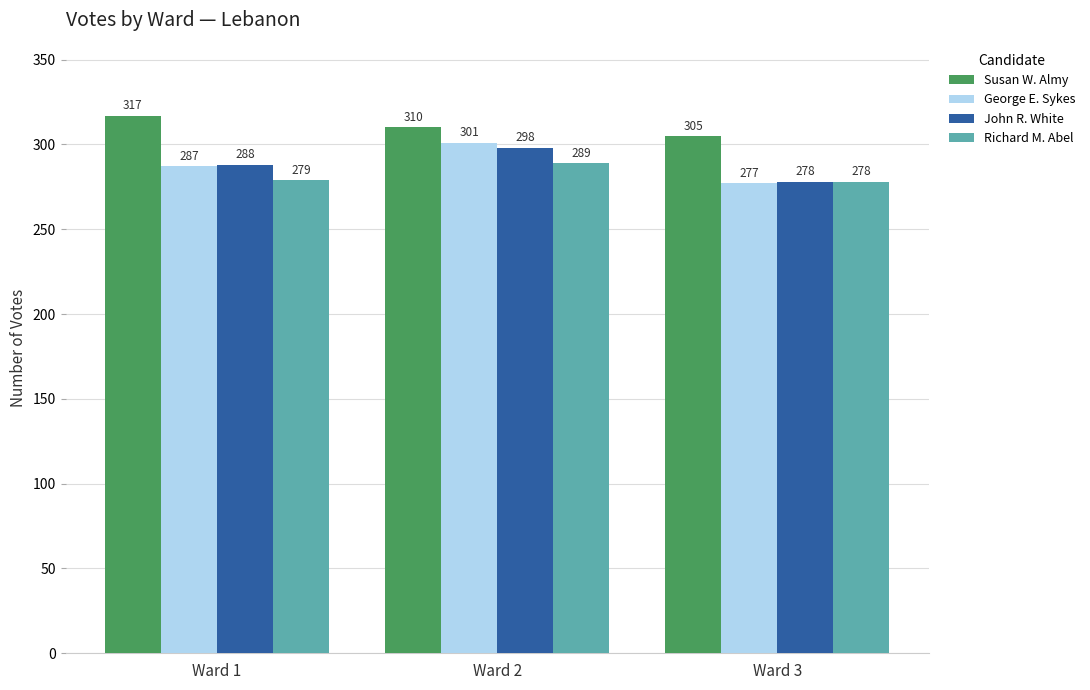

Reading right to left, transcribe all the data shown in this chart.

Susan W. Almy: 305	310	317
George E. Sykes: 277	301	287
John R. White: 278	298	288
Richard M. Abel: 278	289	279